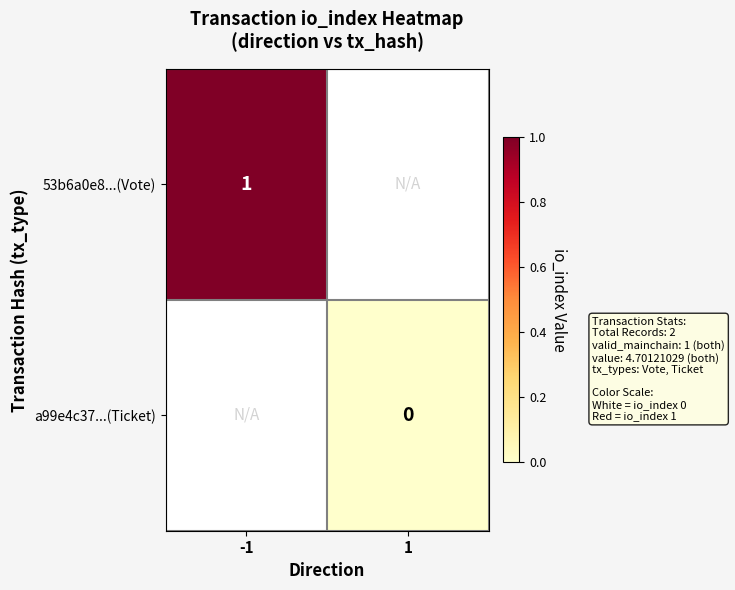

At how many categories does at least one series exceed 0?

1